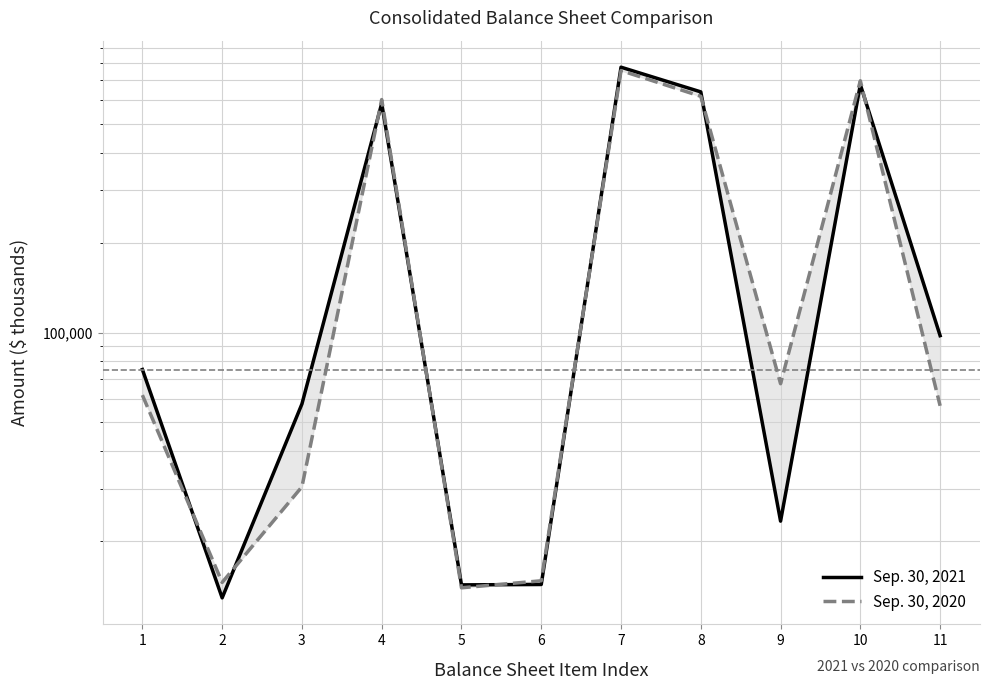

Which series has the widest spread of values?

Sep. 30, 2021